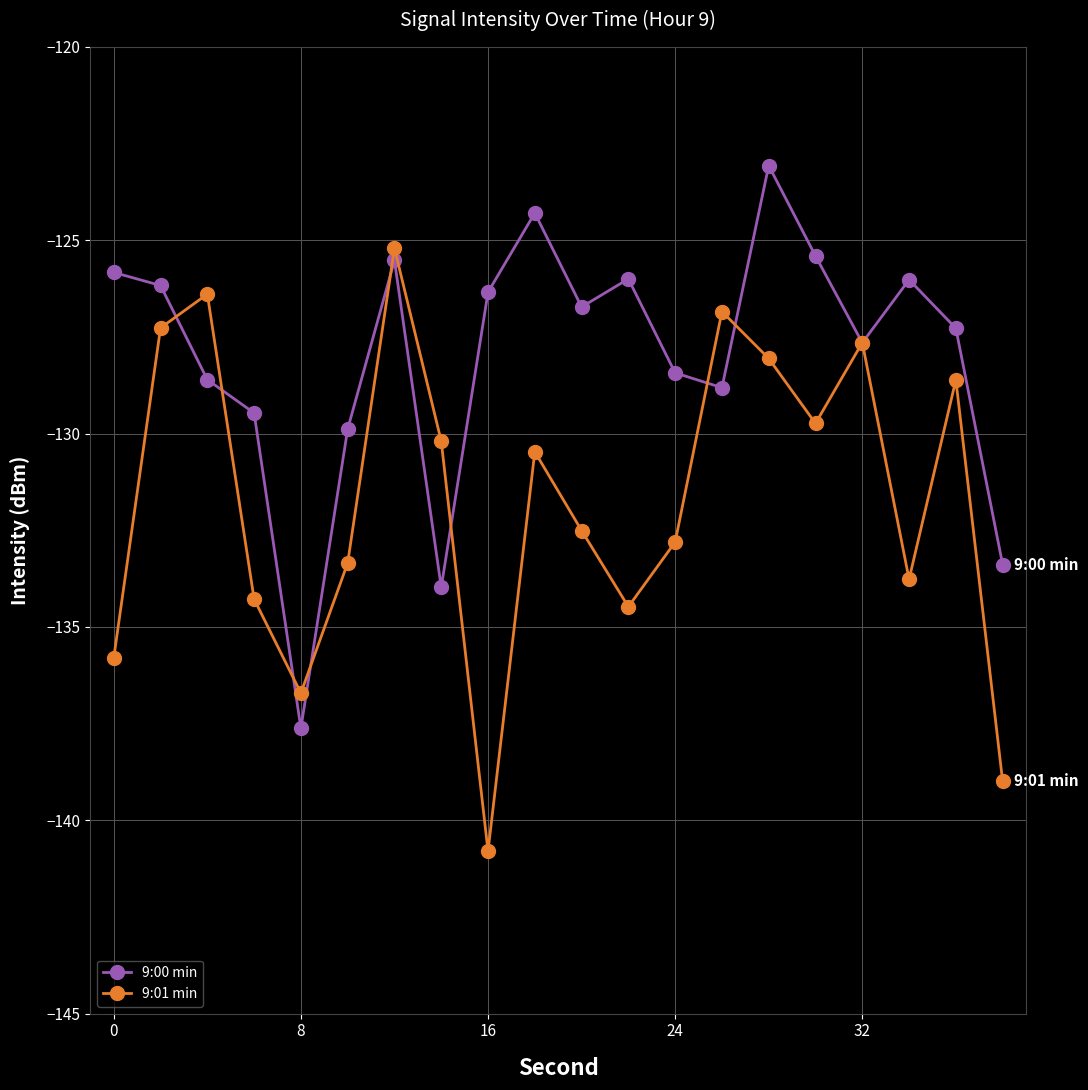

Which series has the largest total across all categories?

9:00 min